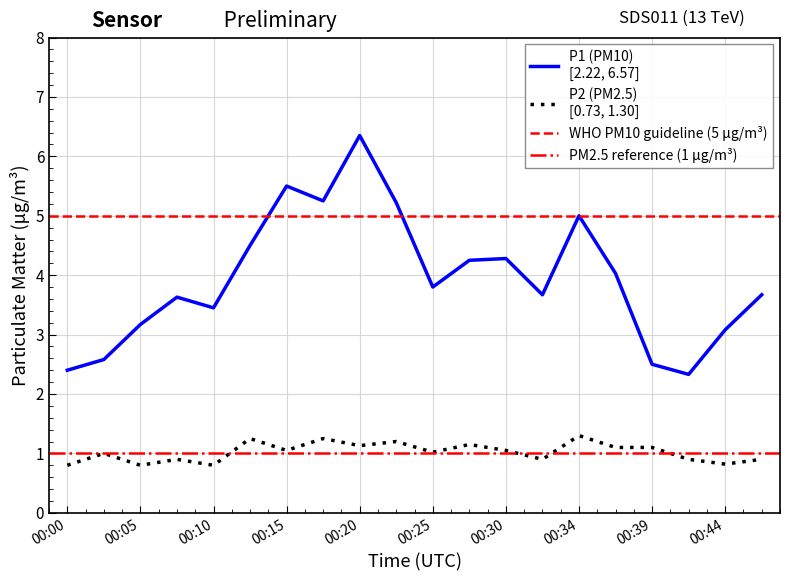

What is the average value of the P1 series?

3.9